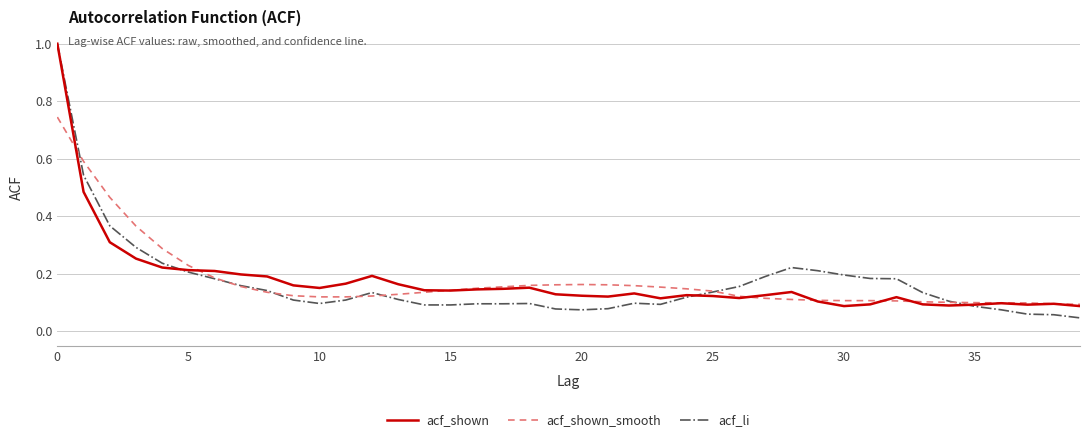

What is the maximum value for acf_li?

1.0